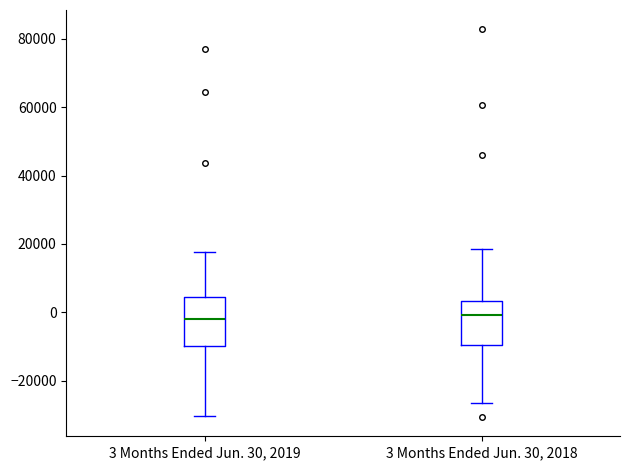

Where does the lower whisker of the box for 3 Months Ended Jun. 30, 2019 end on the y-axis? The values are not printed on the chart, so give them approximately, as read against the axis.

-30000